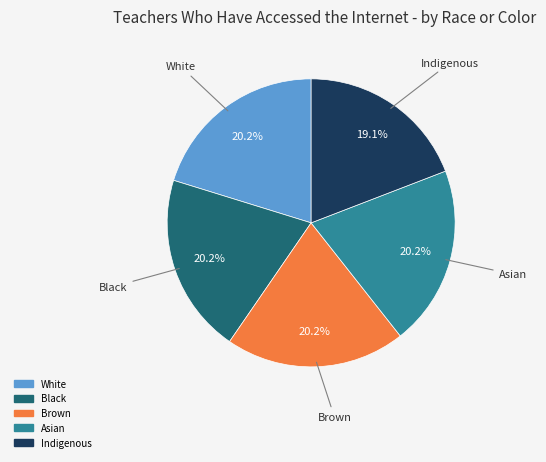

Does White represent more than half of the total?

No